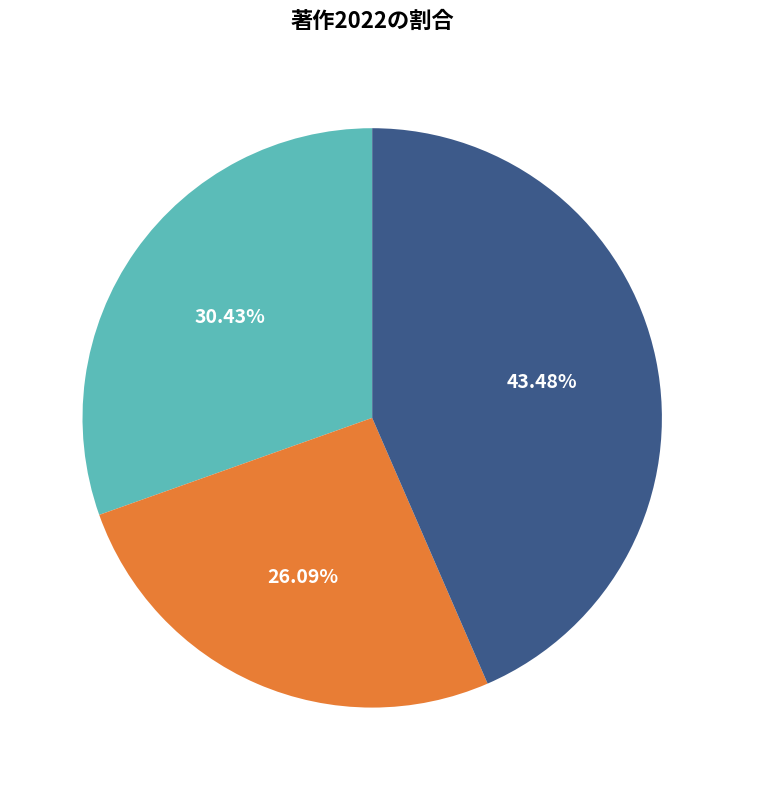

Which slice is the largest?

向井 理恵